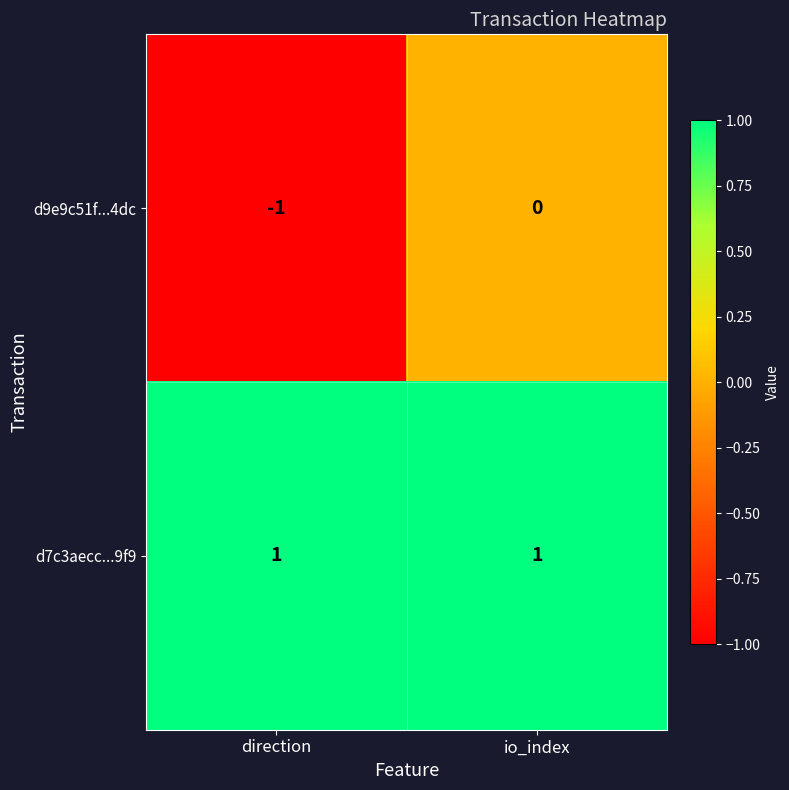

List the series in order of their overall mean, highest first.

d7c3aecc...9f9, d9e9c51f...4dc